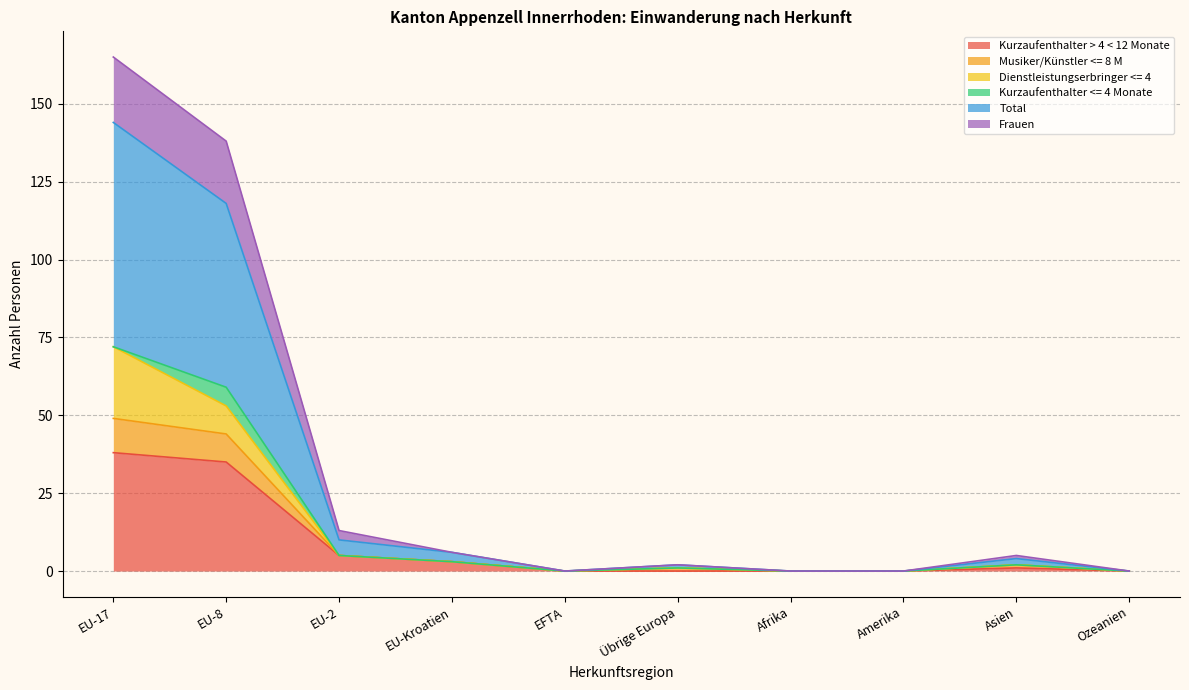

What is the maximum value for Kurzaufenthalter > 4 < 12 Monate?

38